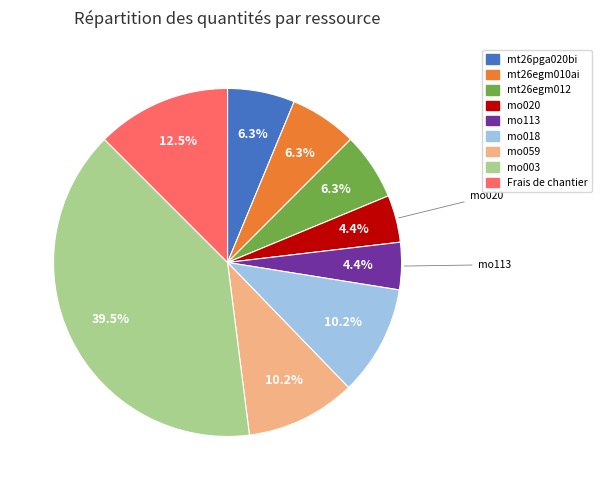

Which has a higher value, mo018 or mt26egm012?

mo018